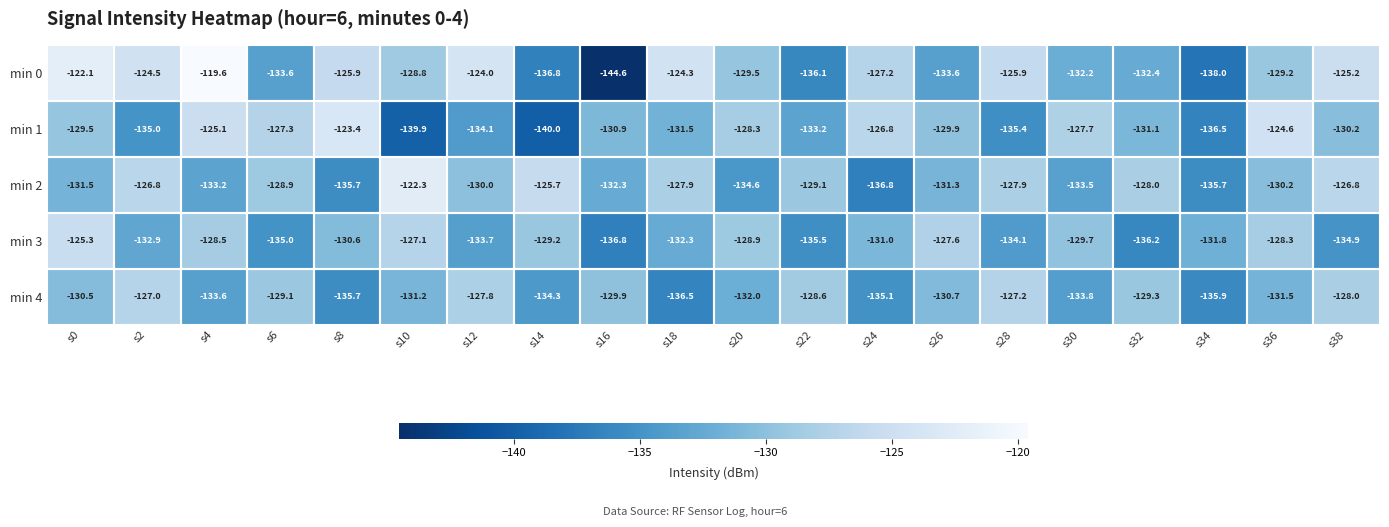

What is the spread (max minus min) of values at s0?

9.4